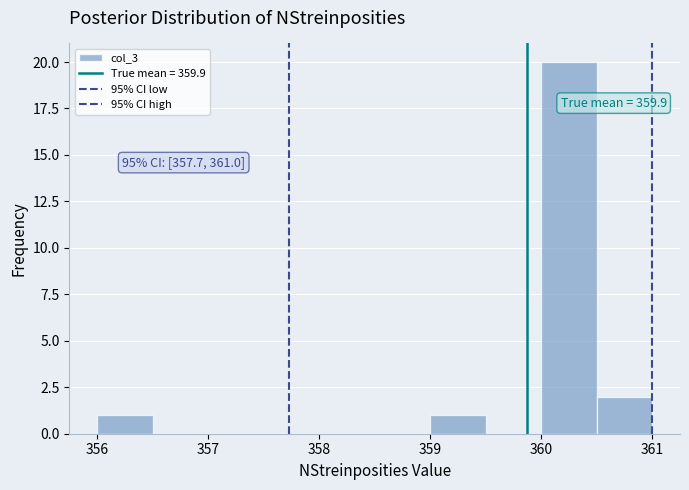

Over which range of the x-axis is the bar tallest?

360.0 to 360.5